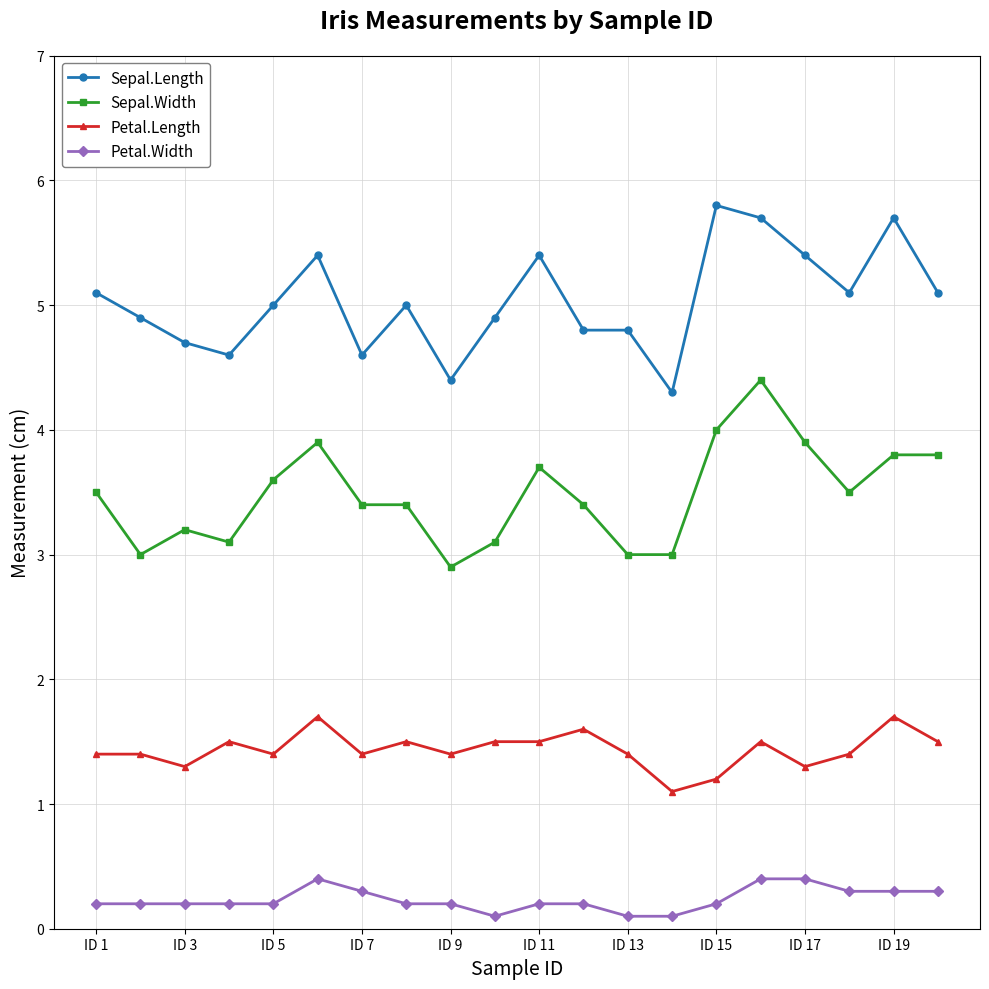

True or false: Sepal.Length and Sepal.Width cross at least once.

False